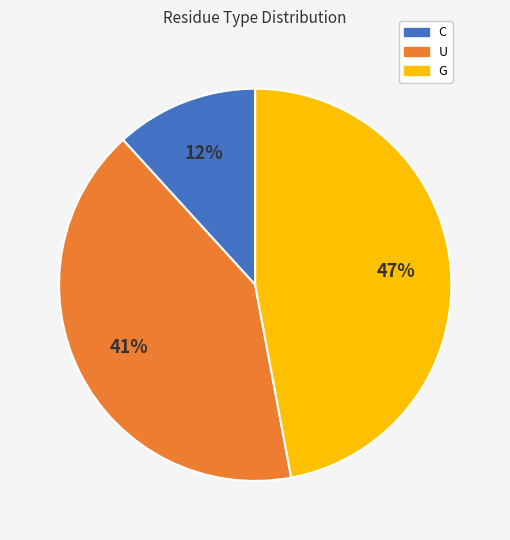

Is it true that G is 33% of the pie?

False